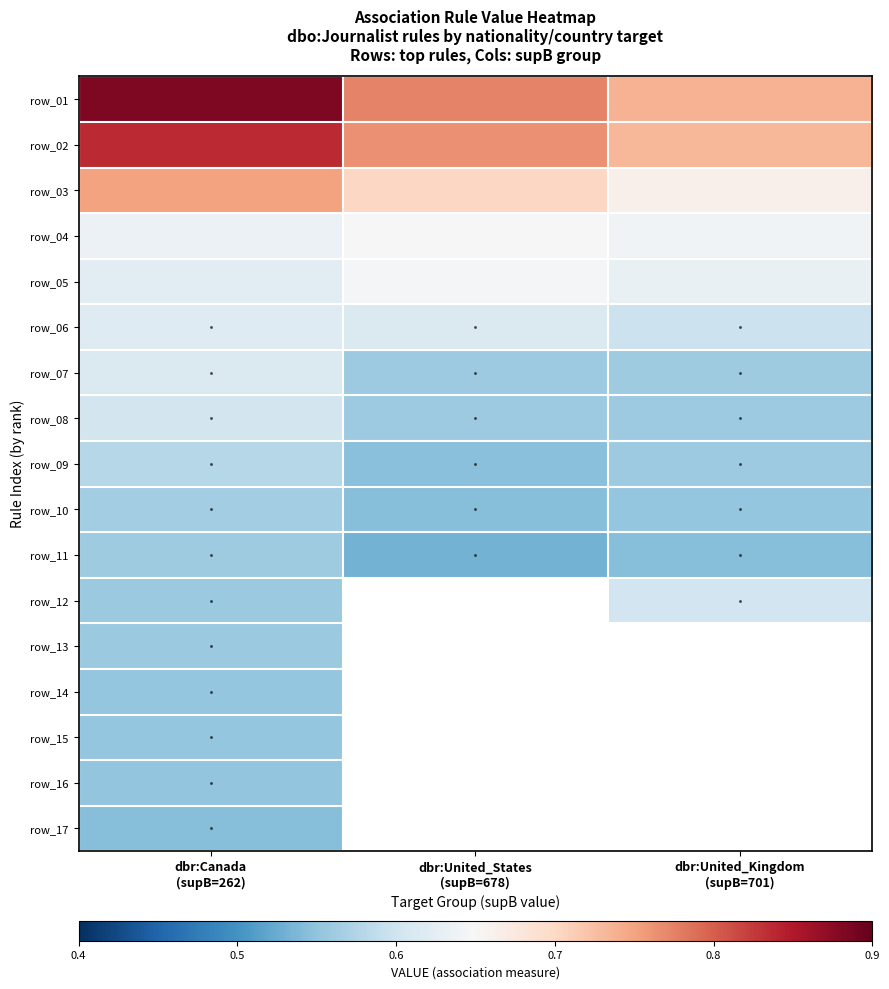

At which label is row_12 closest to 0?

dbr:United_States
(supB=678)